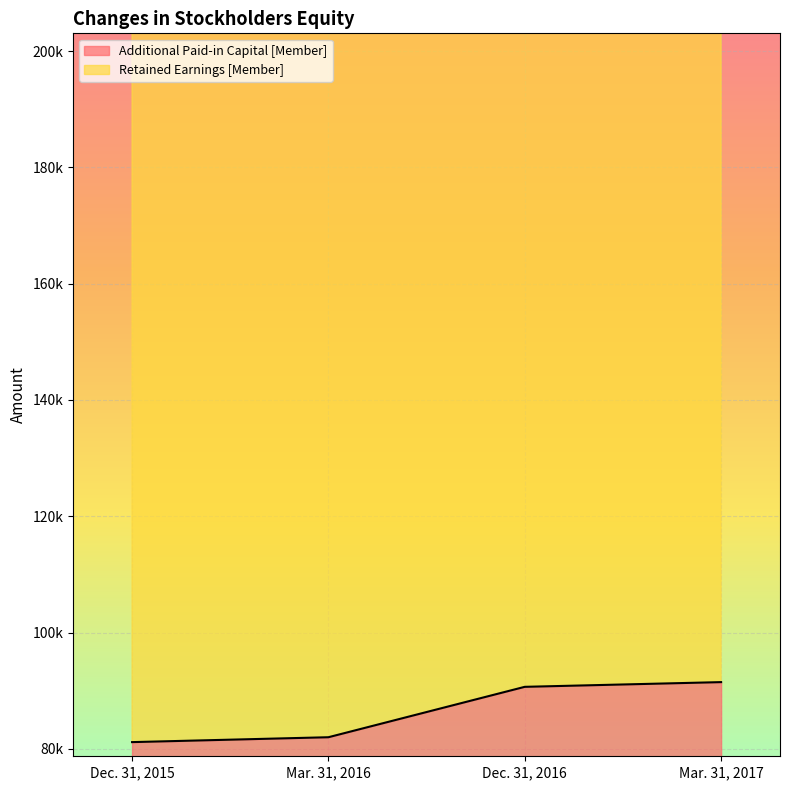

What is the maximum value shown in the chart?

288616